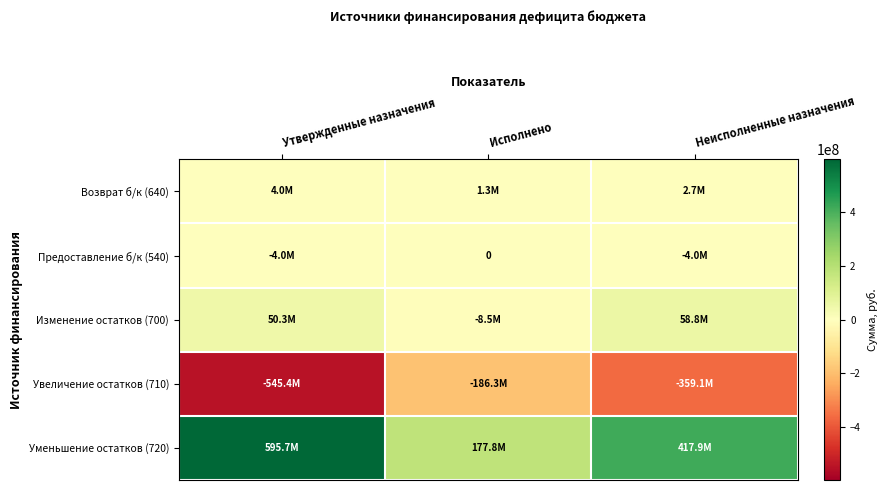

What is the approximate value of Возврат б/к (640) at Неисполненные назначения?

2709854.0